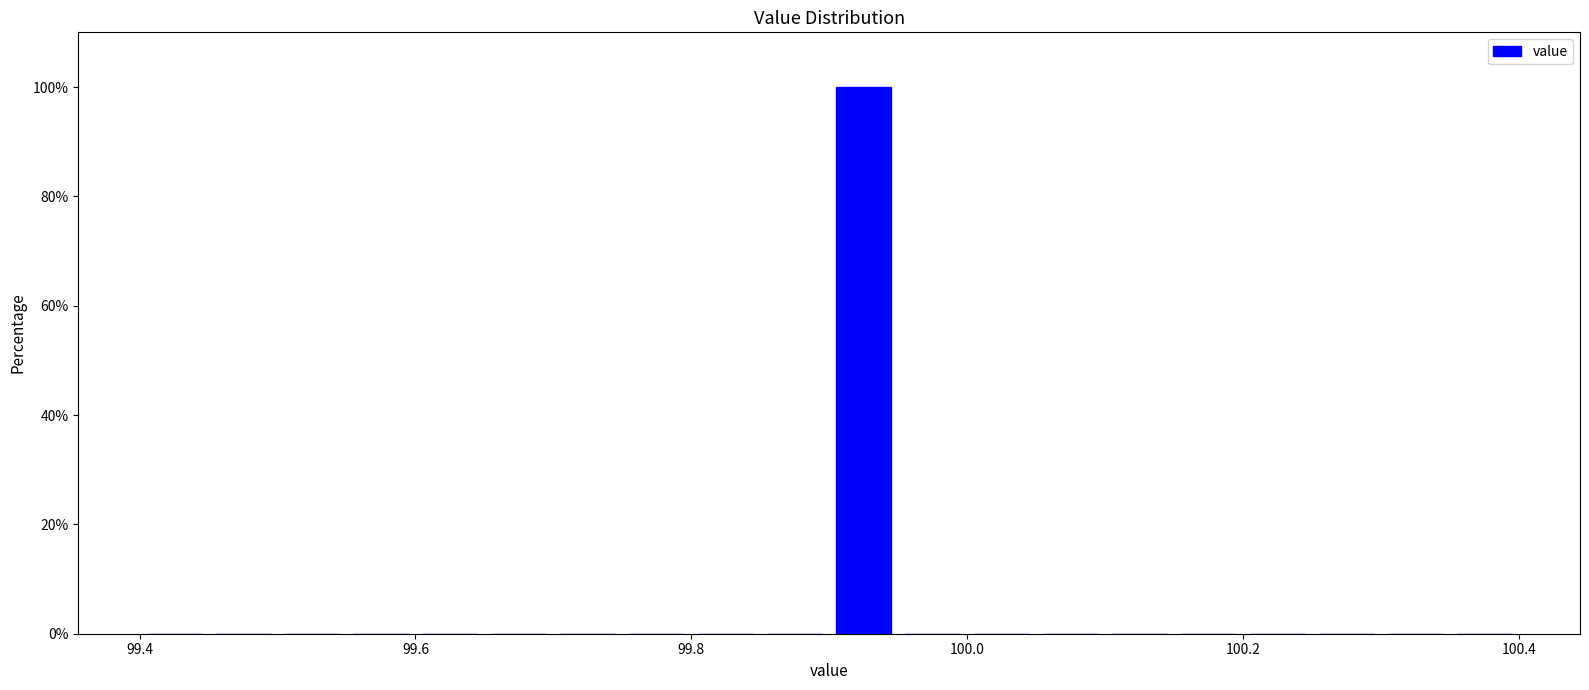

Around what value on the x-axis is the tallest bar? Give the approximate position of its centre, as read against the axis.

99.92